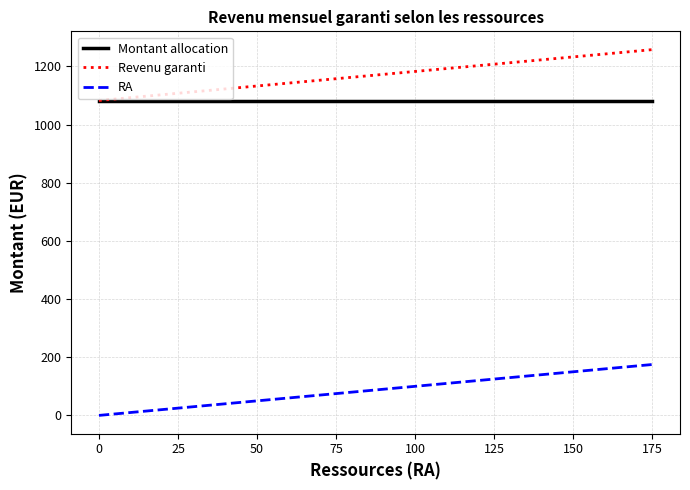

What is the maximum value shown in the chart?

1257.5